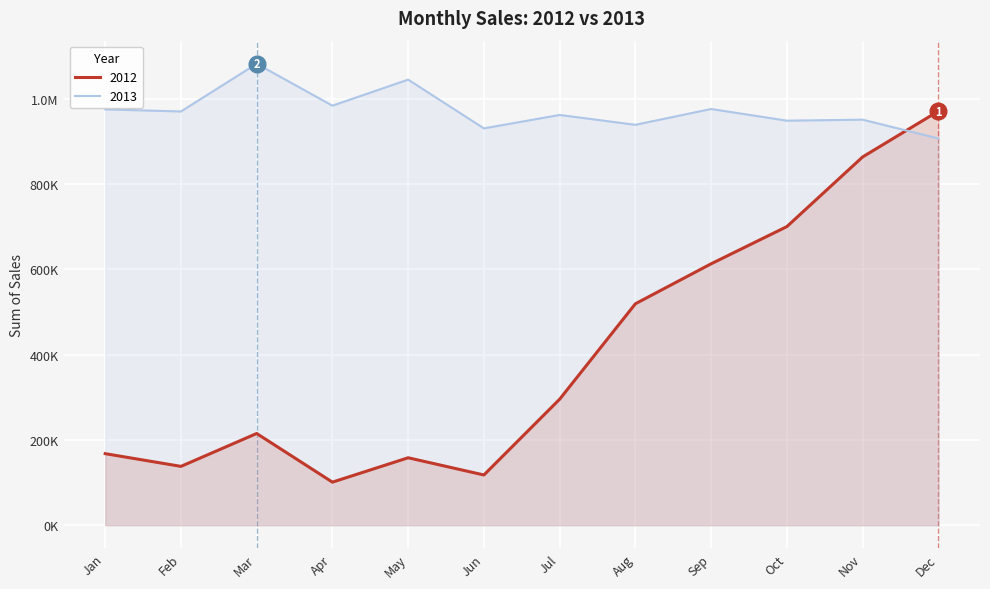

True or false: 2012 and 2013 cross at least once.

True